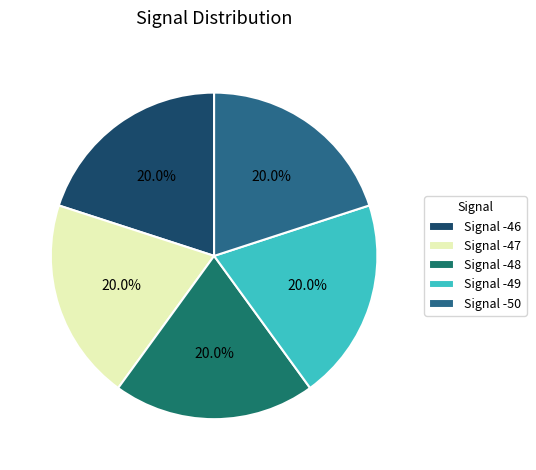

Rank the categories by value from highest to lowest.

Signal -46, Signal -49, Signal -47, Signal -48, Signal -50